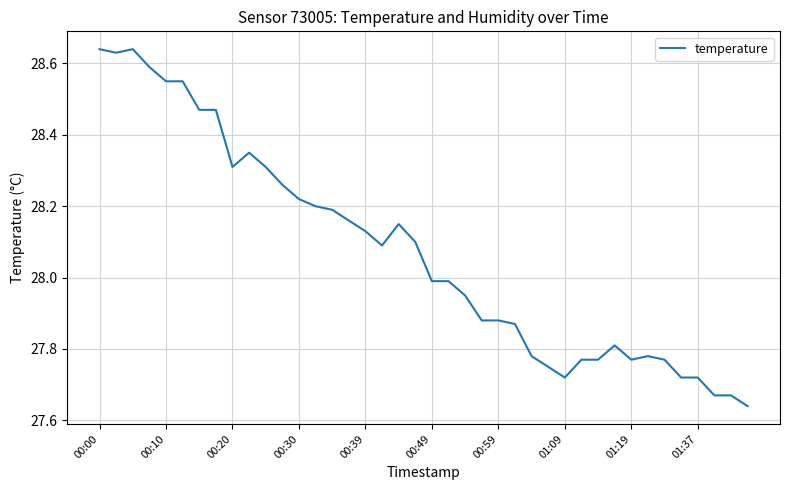

What is the minimum value shown in the chart?

27.6